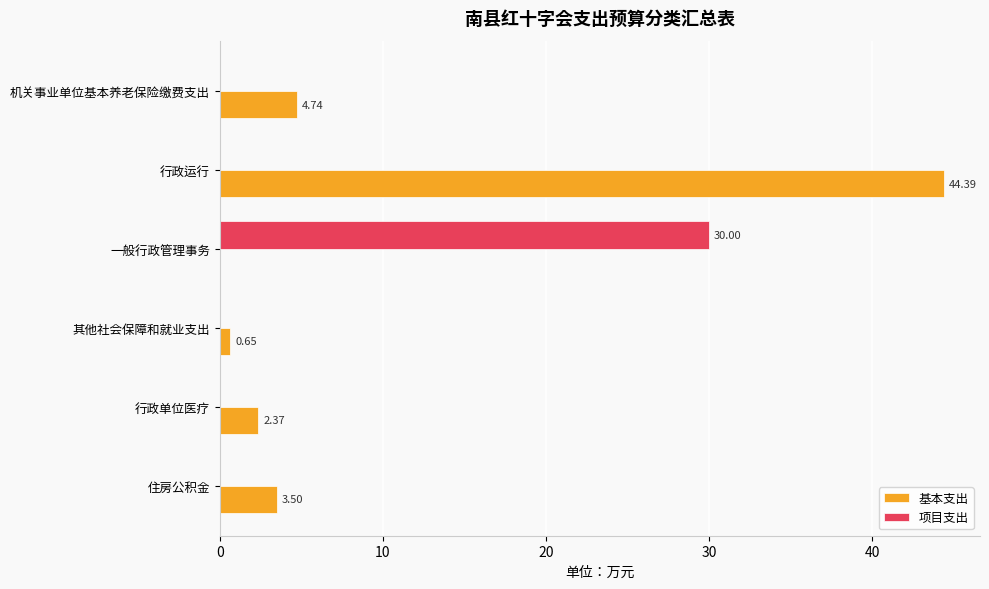

Which series has the largest total across all categories?

基本支出